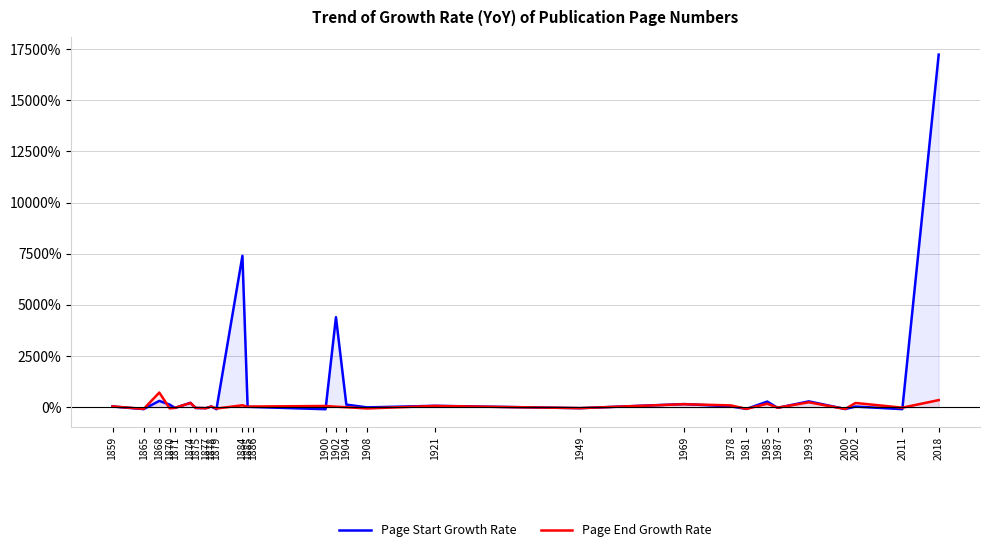

How many lines are shown in the chart?

2